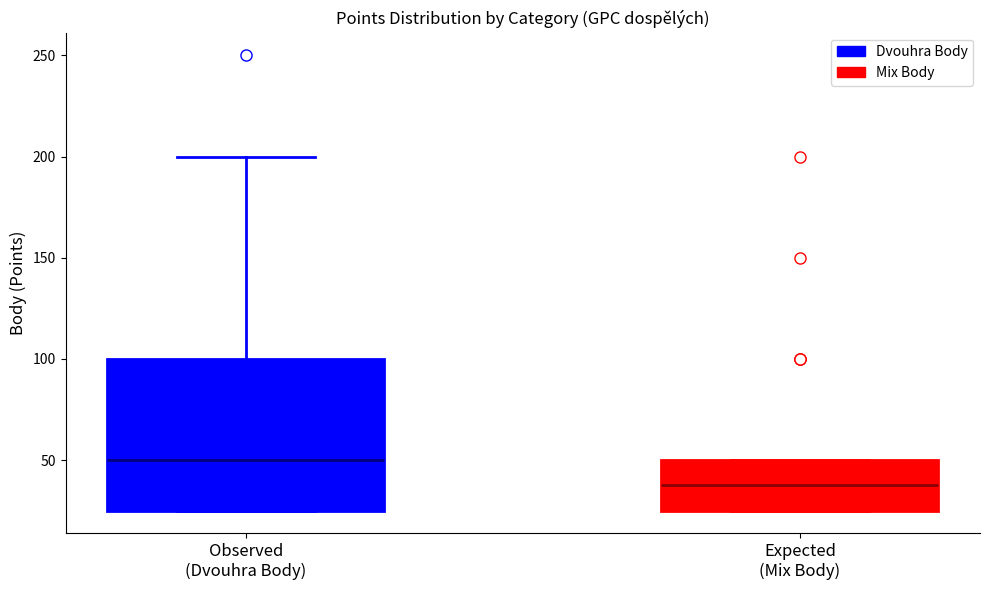

Reading left to right, read every box against the y-axis: the position of its median line, the range the box covers, and the ends of its whiskers. The values are not printed on the chart, so give them approximately, as read against the axis.

Observed (Dvouhra Body): median 50, box 25 to 100, whiskers 25 to 200
Expected (Mix Body): median 40, box 25 to 50, whiskers 25 to 50